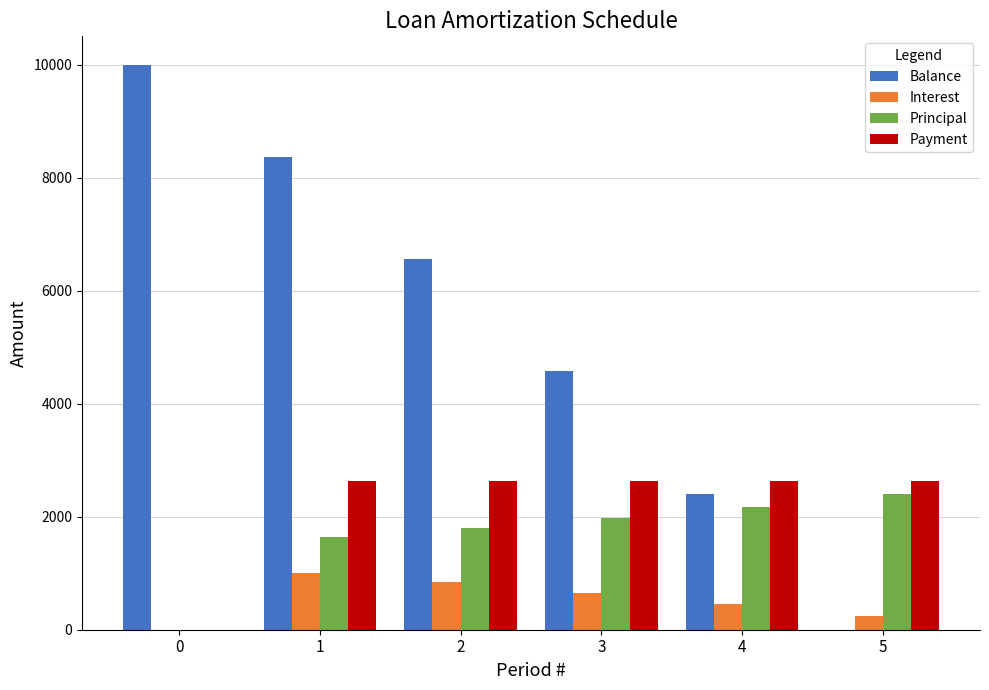

Is the value of Balance at 4 greater than the value of Interest at 2?

Yes